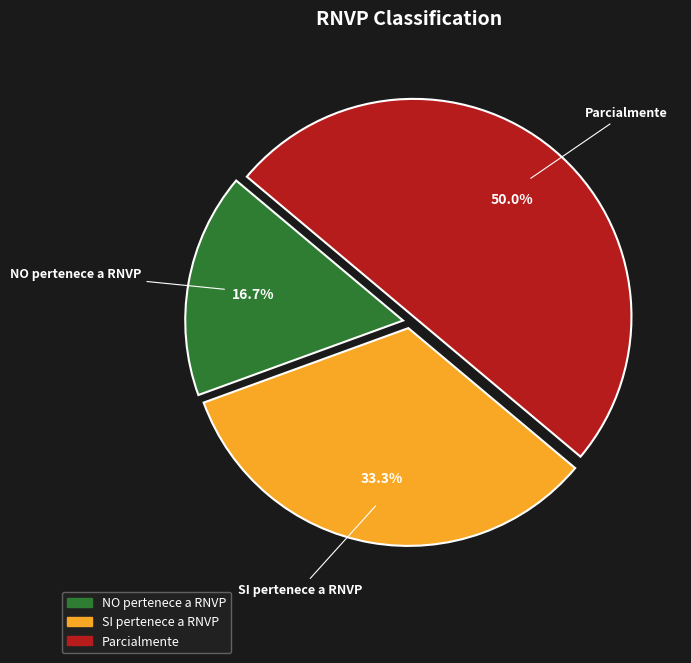

What percentage do SI pertenece a RNVP and Parcialmente together represent?

83.3%